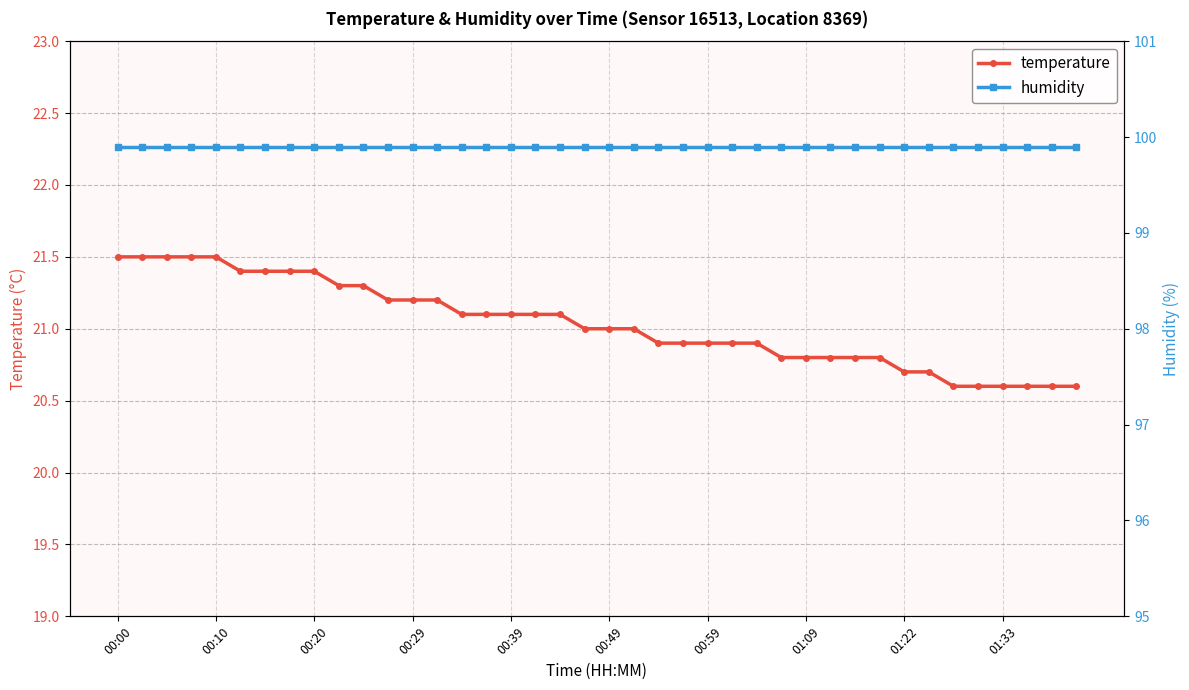

Rank the series at 29 from lowest to highest value.

temperature, humidity